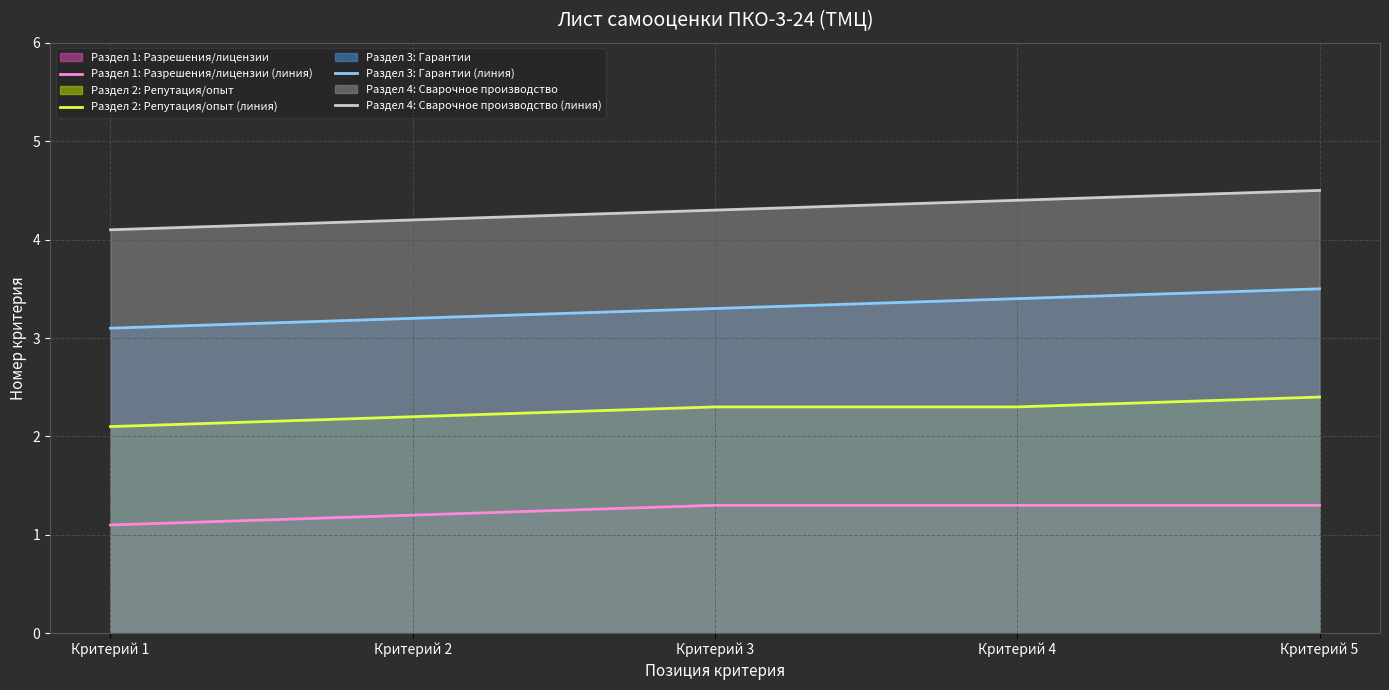

At which category is the sum across all series the highest?

Критерий 5